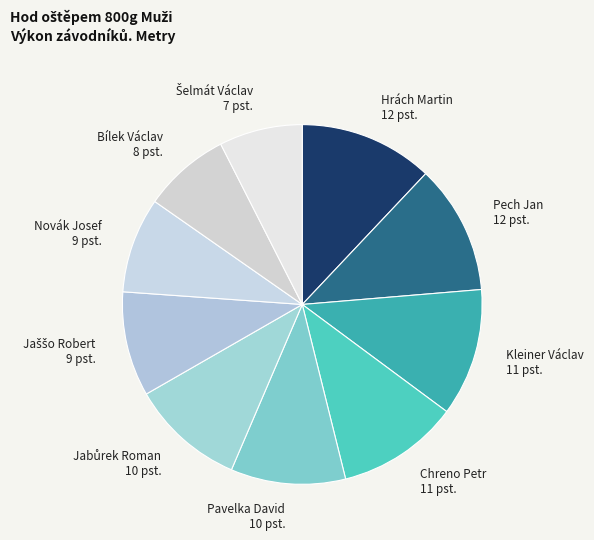

Is the sum of Novák Josef and Hrách Martin greater than half?

No